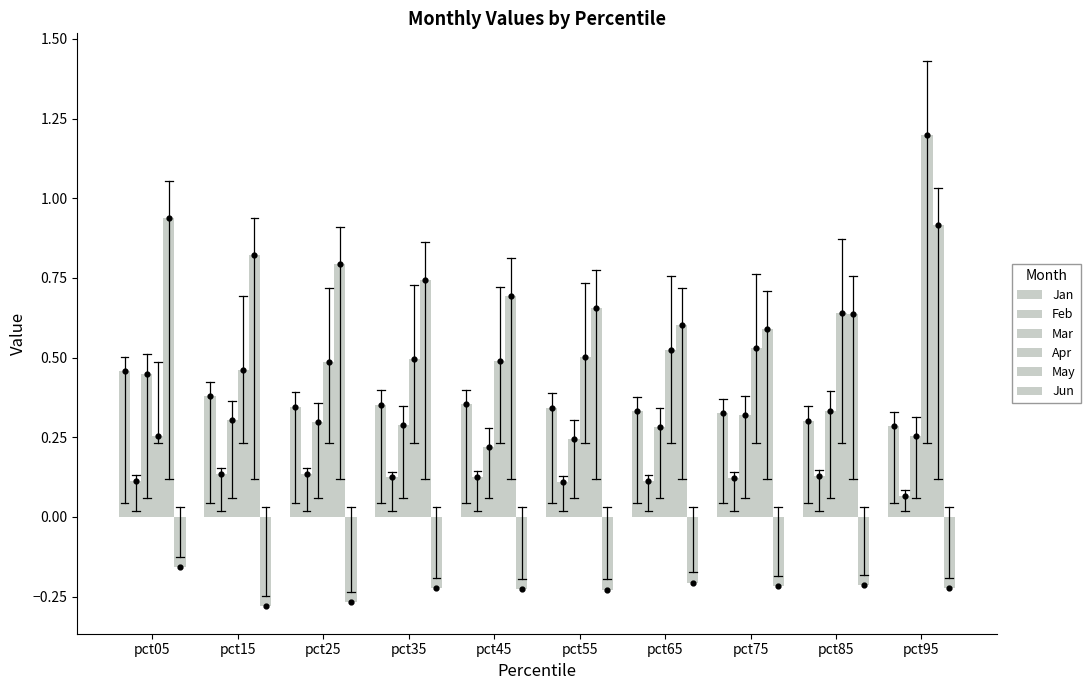

Which series contains the highest Y value?

Apr